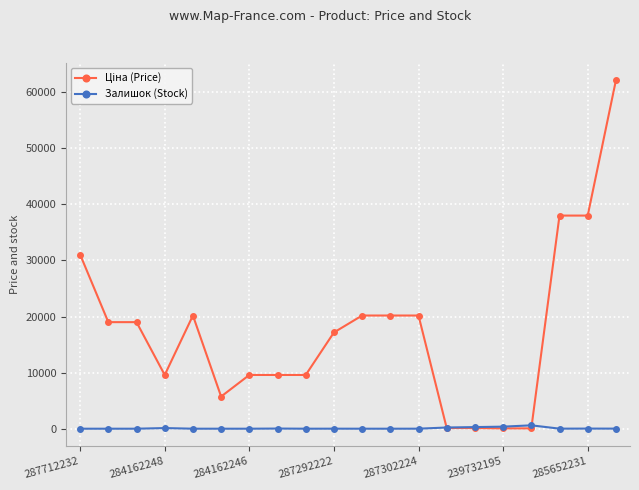

How many data points does each series have?

20